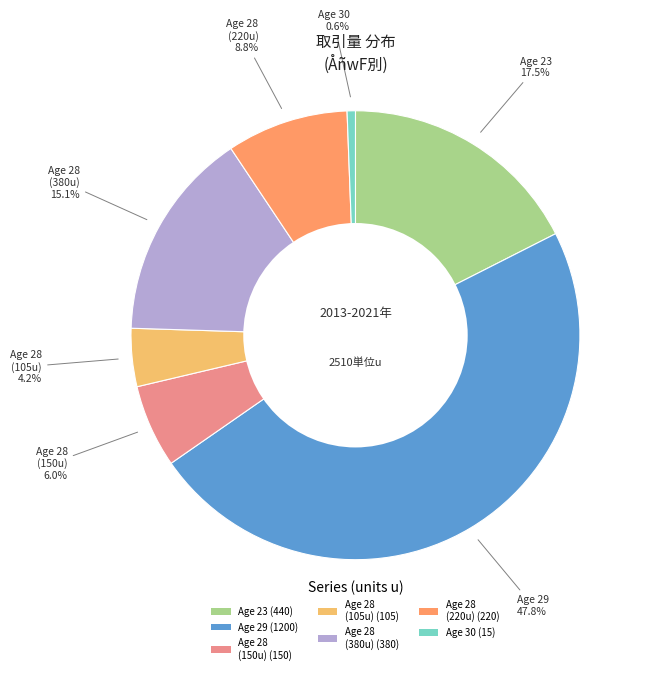

Does Age 28 (105u) (105) represent more than half of the total?

No